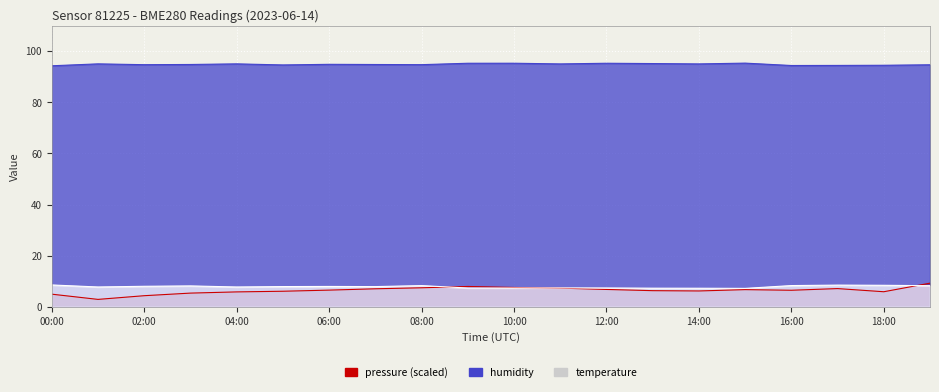

Where is the first local minimum for pressure?

01:00